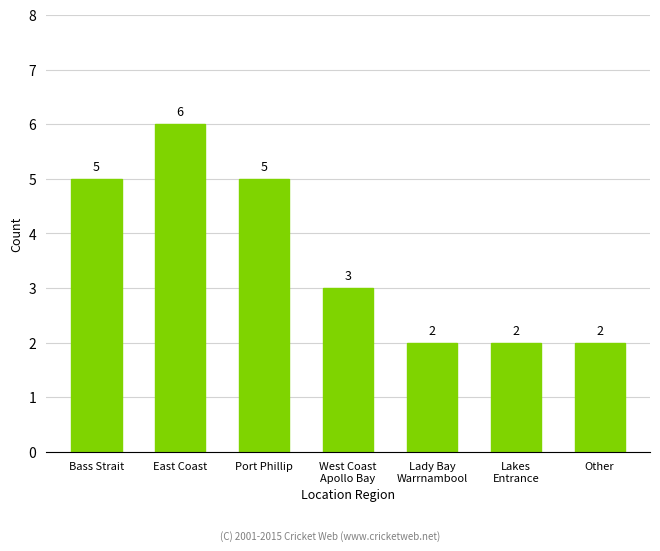

How many values are between 2 and 5?

6